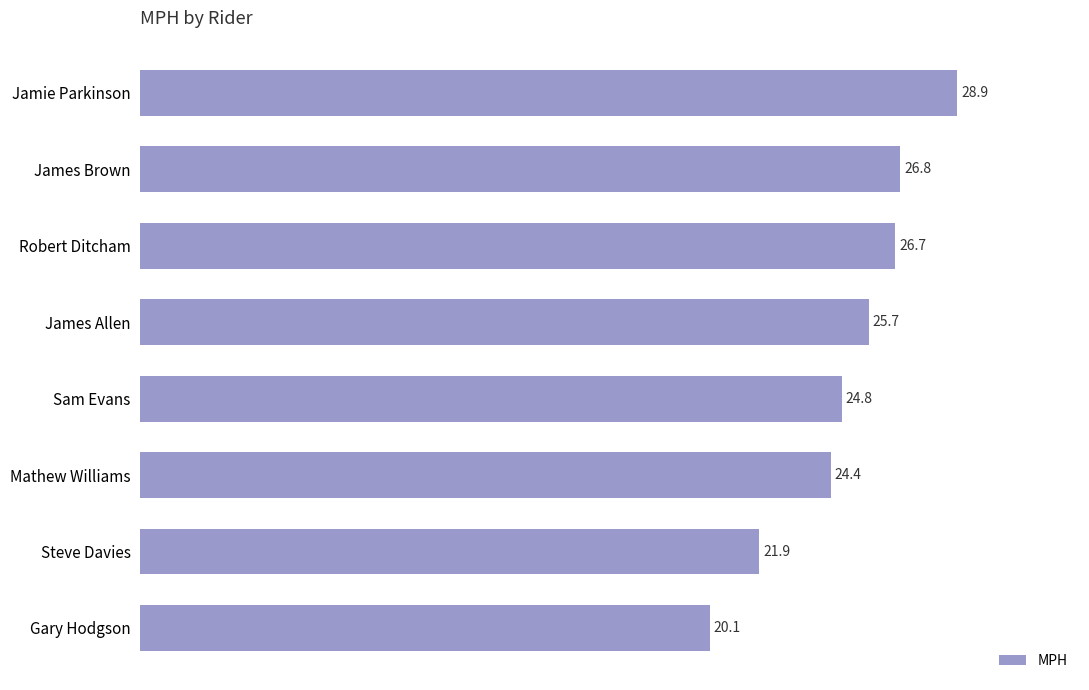

Is it true that the value at Jamie Parkinson is 14.3?

False